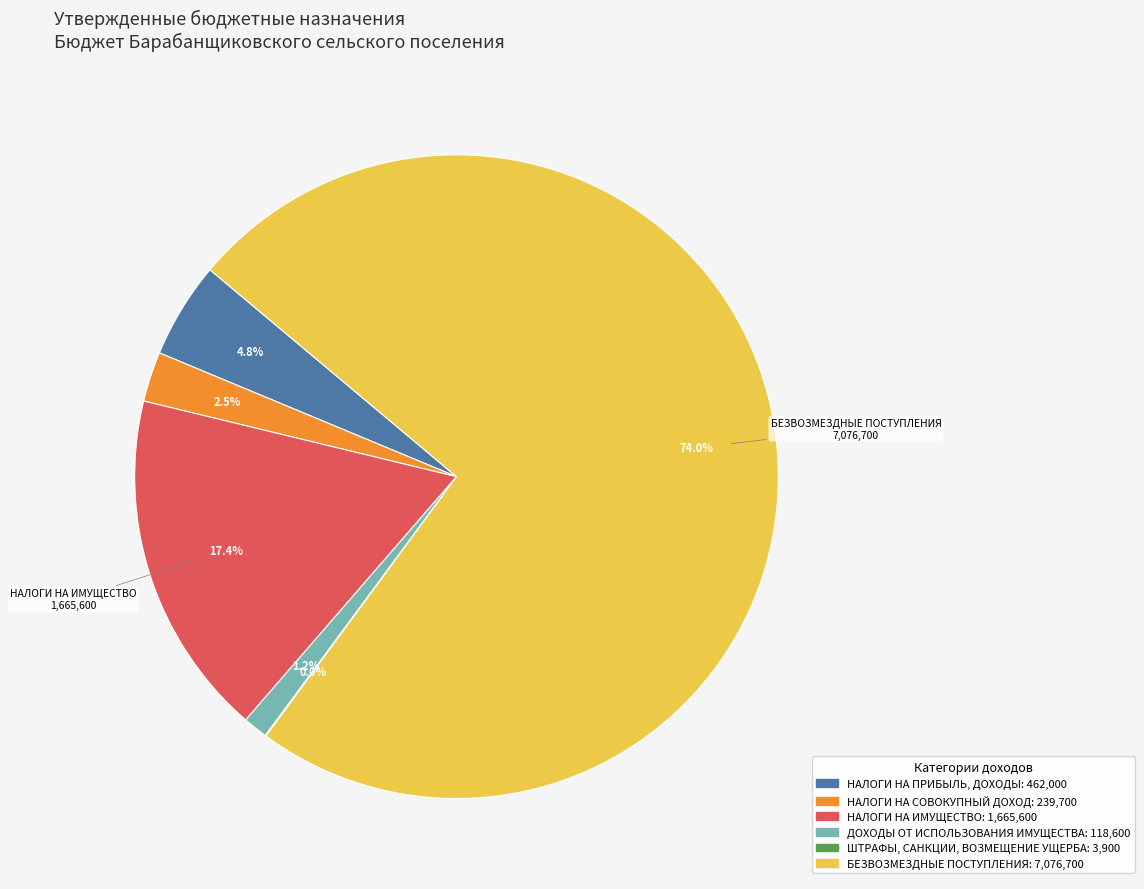

What is the largest slice in the pie chart?

БЕЗВОЗМЕЗДНЫЕ ПОСТУПЛЕНИЯ